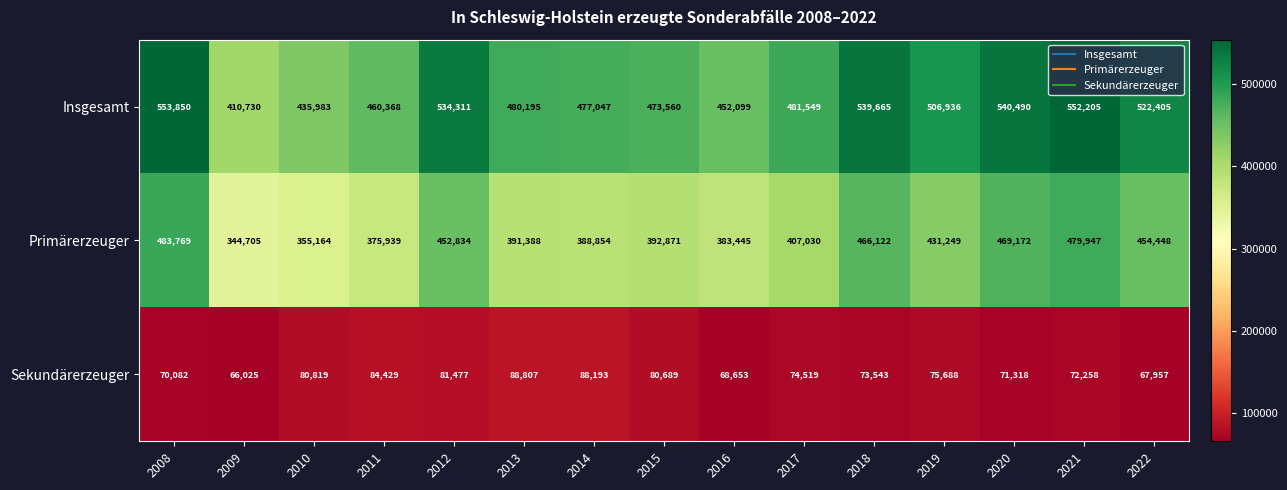

Rank the series at 2021 from lowest to highest value.

Sekundärerzeuger, Primärerzeuger, Insgesamt